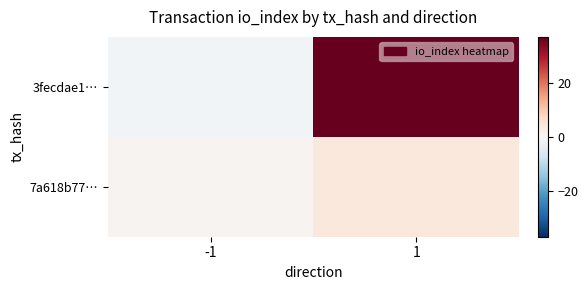

Which category has the lowest value across all series?

-1